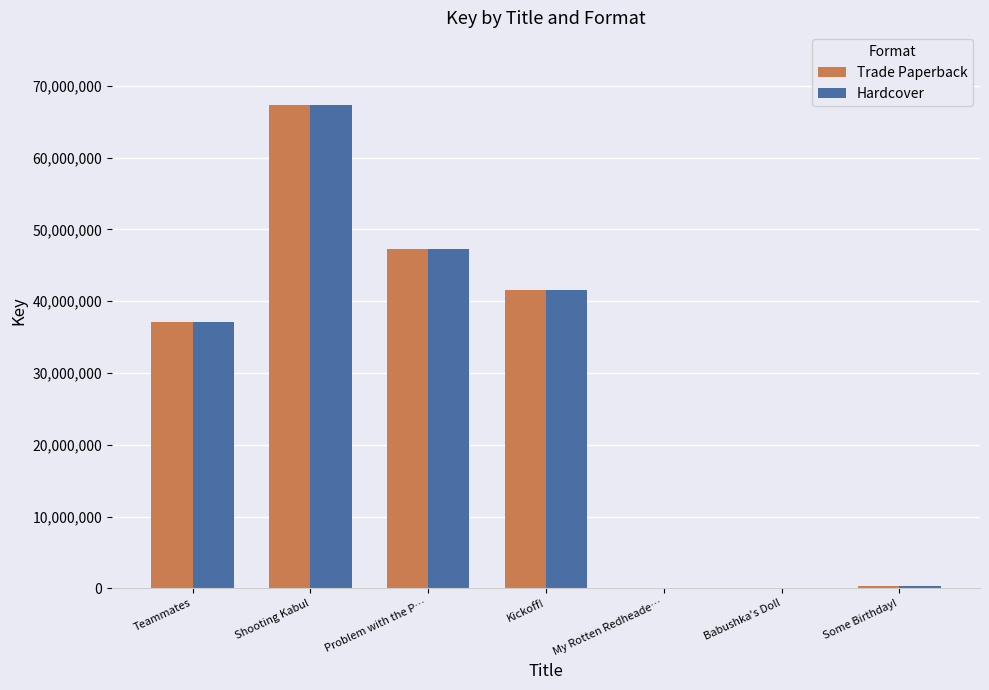

The Hardcover series shows 37095747 at Teammates. True or false?

True